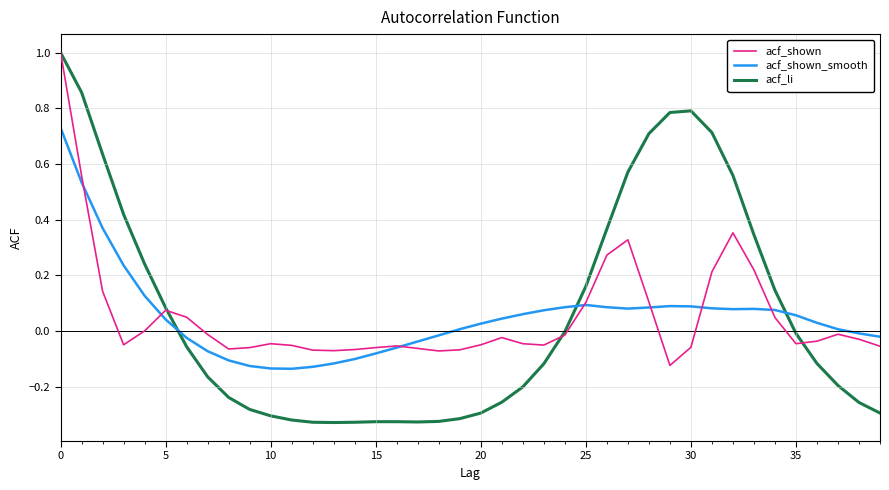

How many negative values does the acf_shown_smooth series have?

15